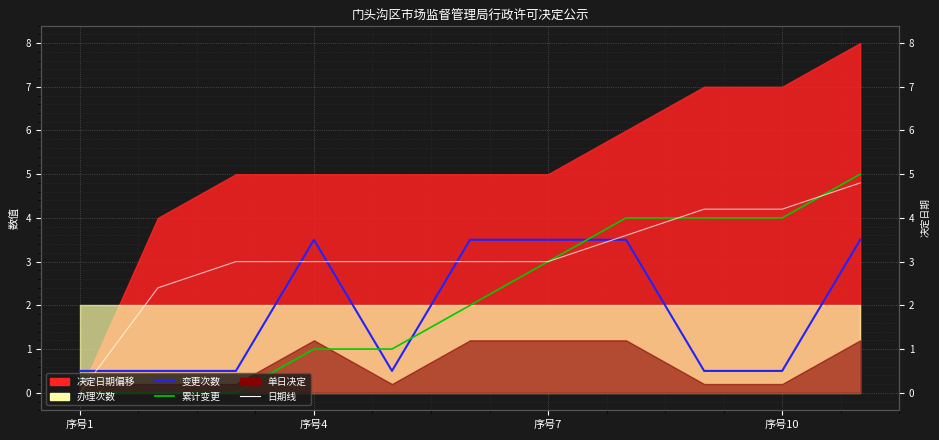

Is the value of 累计变更 at 8 greater than the value of 日期线 at 5?

Yes